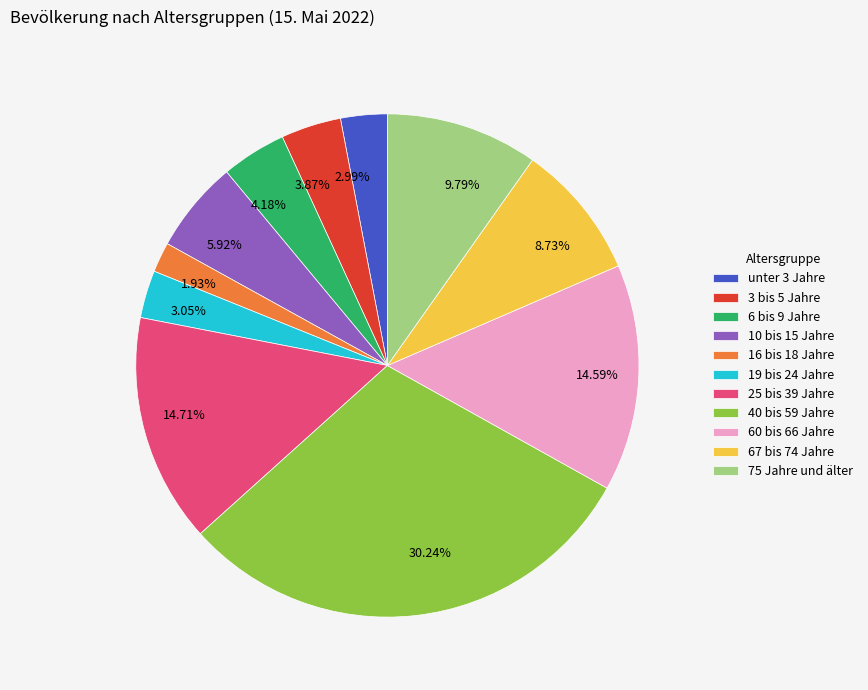

Is it true that 40 bis 59 Jahre is 38% of the pie?

False